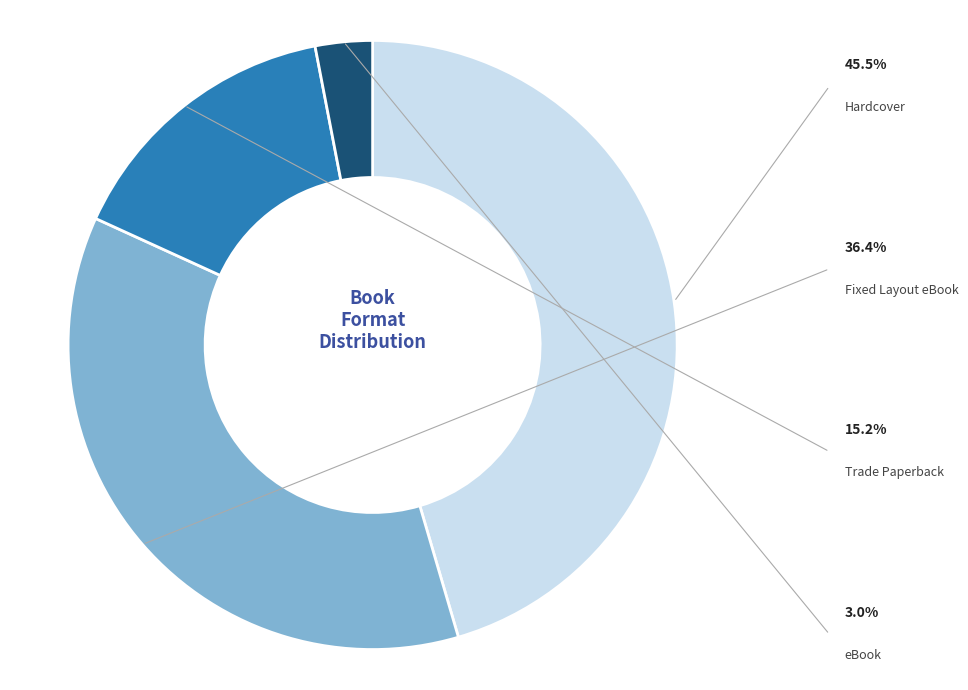

Rank the categories by value from lowest to highest.

eBook, Trade Paperback, Fixed Layout eBook, Hardcover